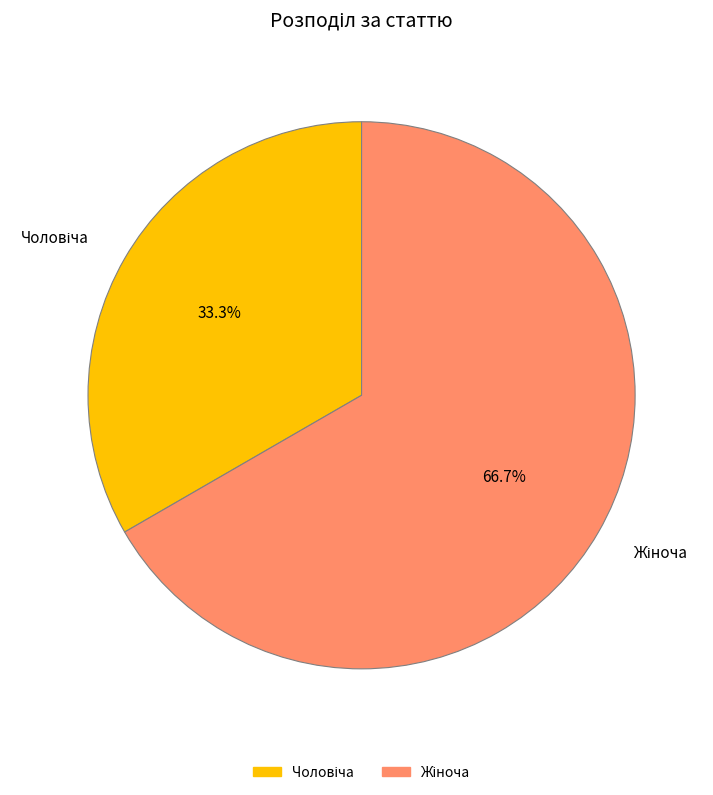

Is there a majority slice in this chart?

Yes